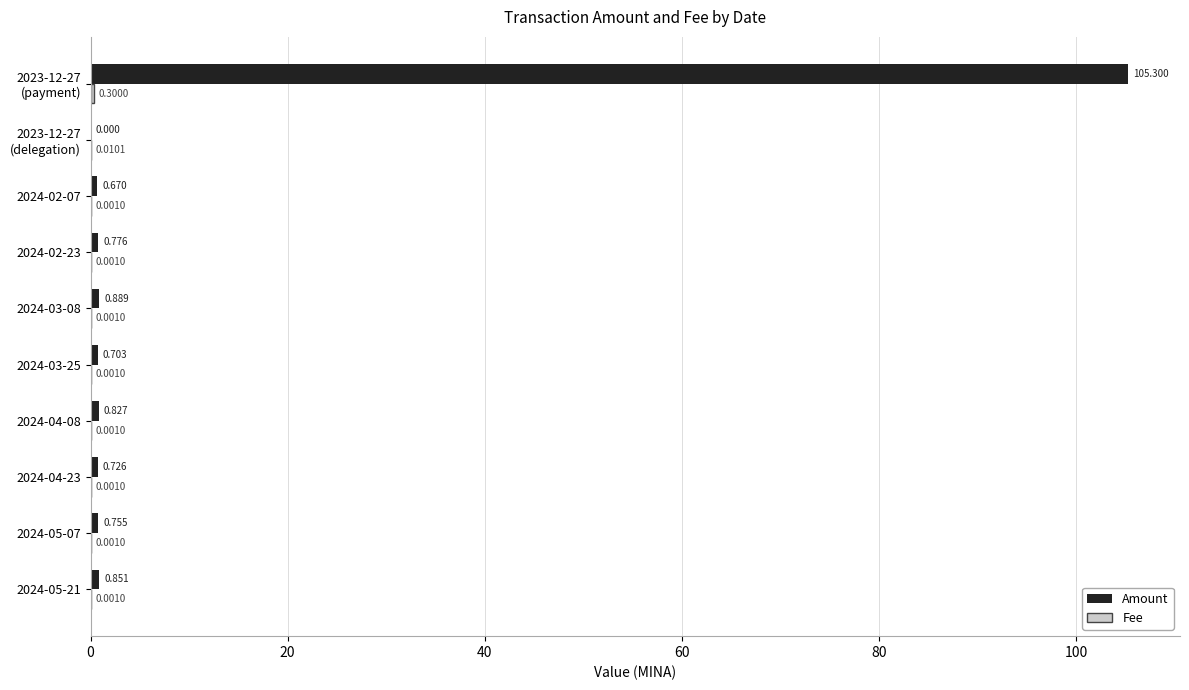

Which series changed the most between 2024-05-21 and 2024-03-08?

Amount